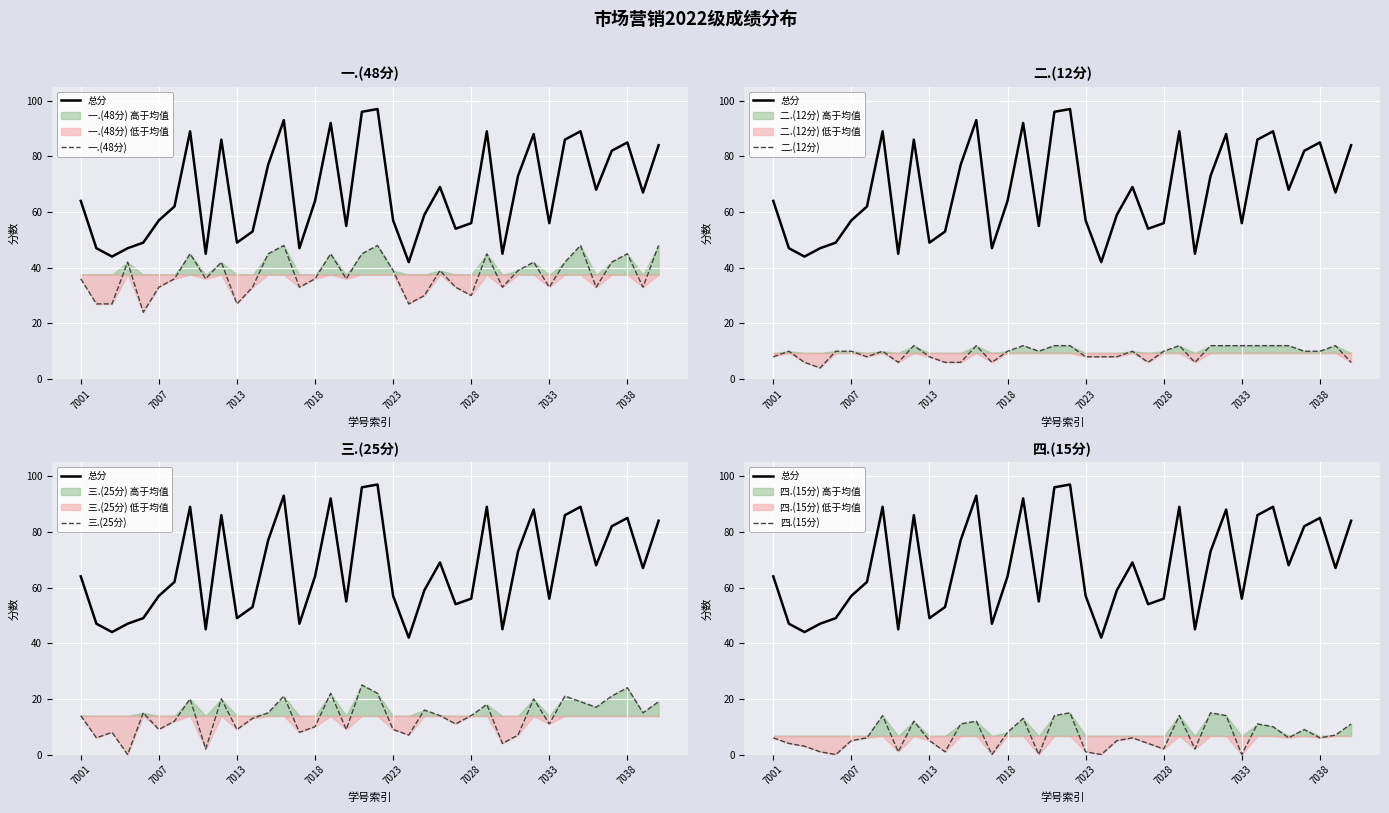

The value of 四.(15分) at 22 is 9. True or false?

False